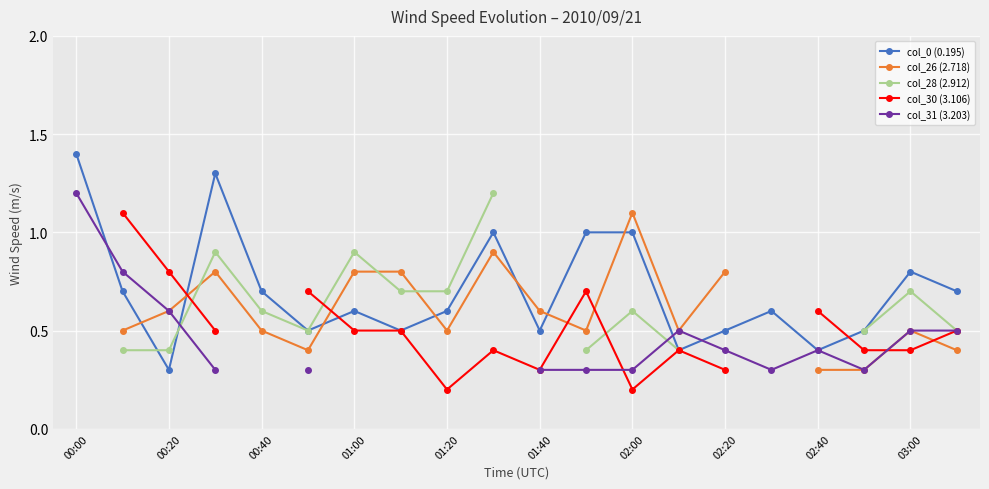

What is the minimum value for col_0 (0.195)?

0.3